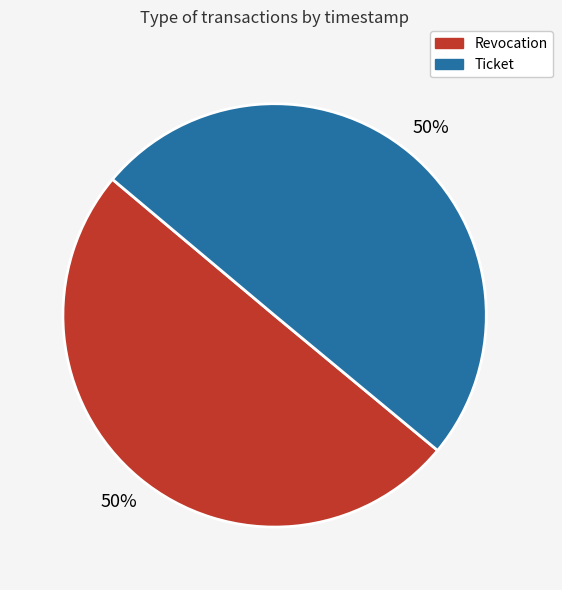

What percentage is the Revocation slice, to the nearest percent?

50%